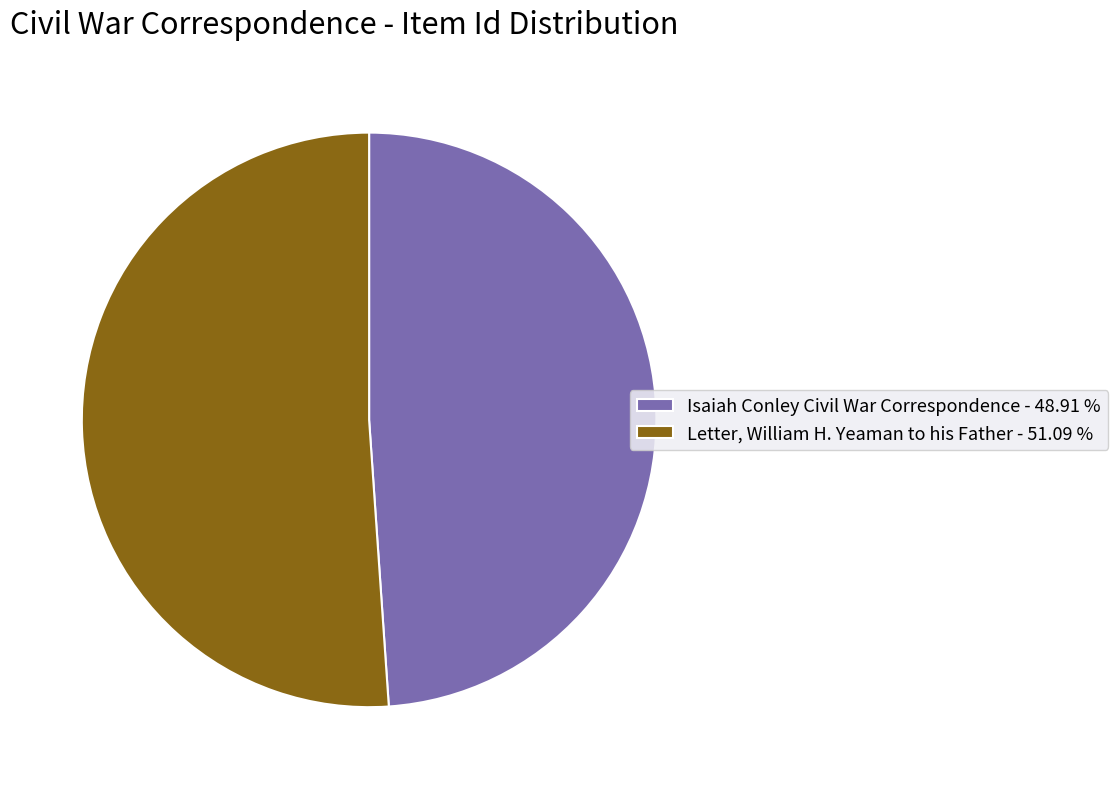

Is it true that Isaiah Conley Civil War Correspondence is 38% of the pie?

False